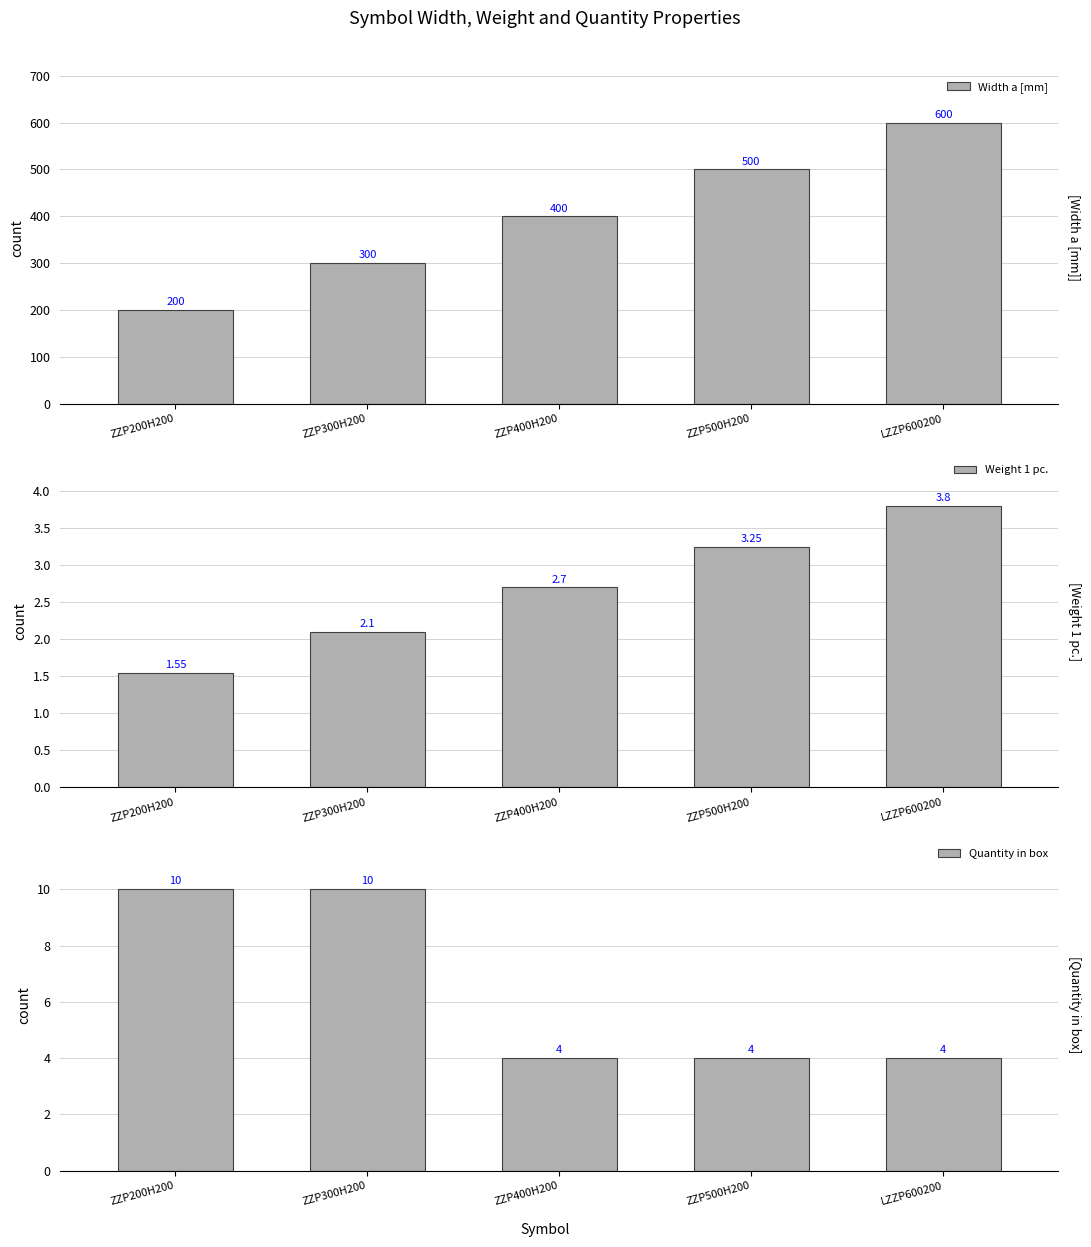

What is the average value of the Width a [mm] series?

400